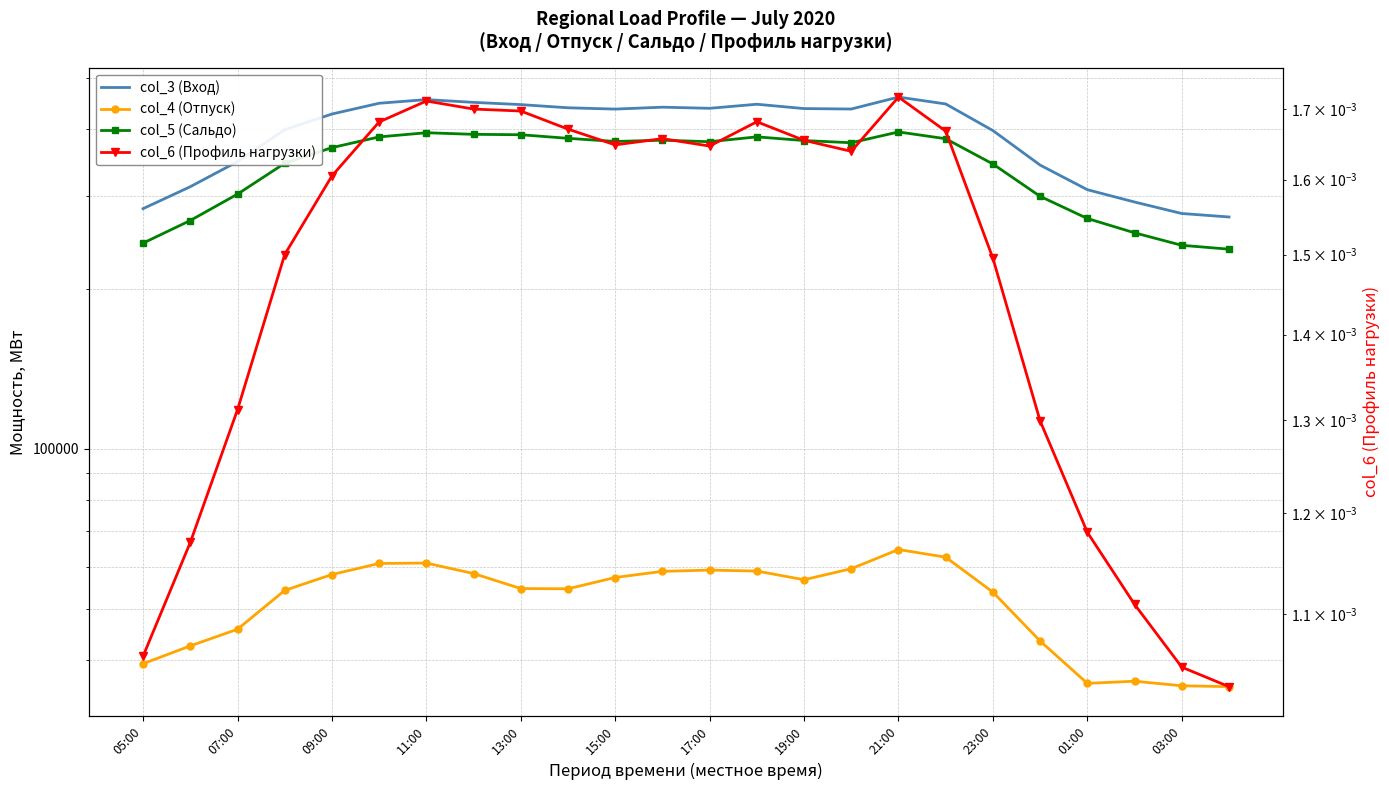

What is the maximum value shown in the chart?

460162.6